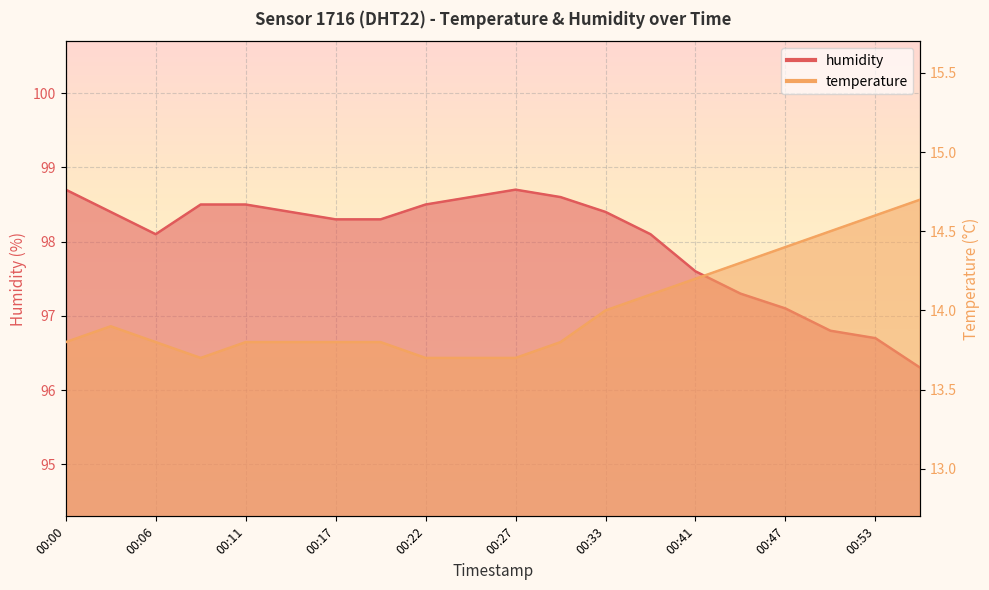

Where is temperature nearest to the value 14?

00:33